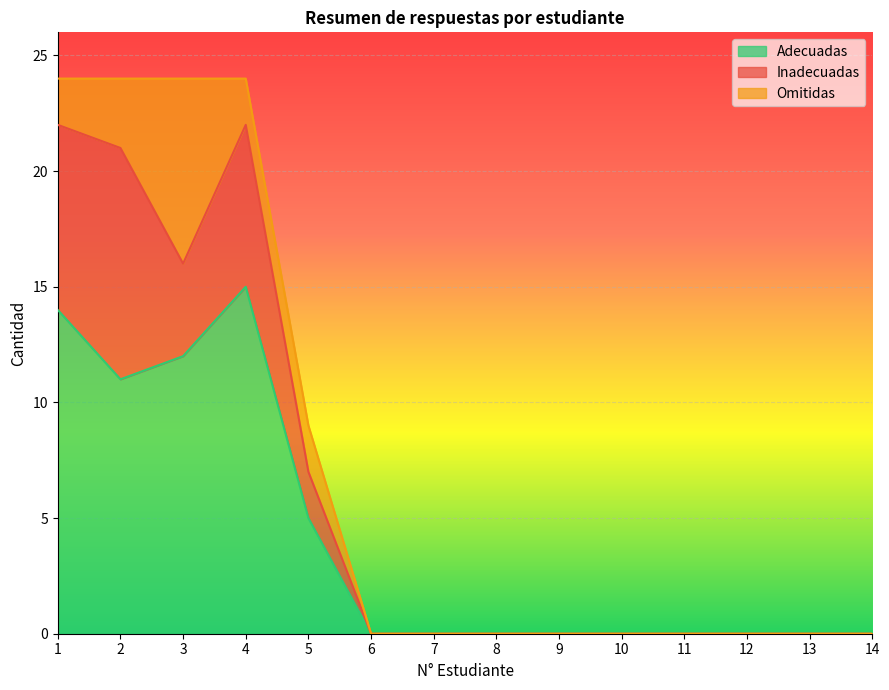

Count the number of categories in the chart.

14